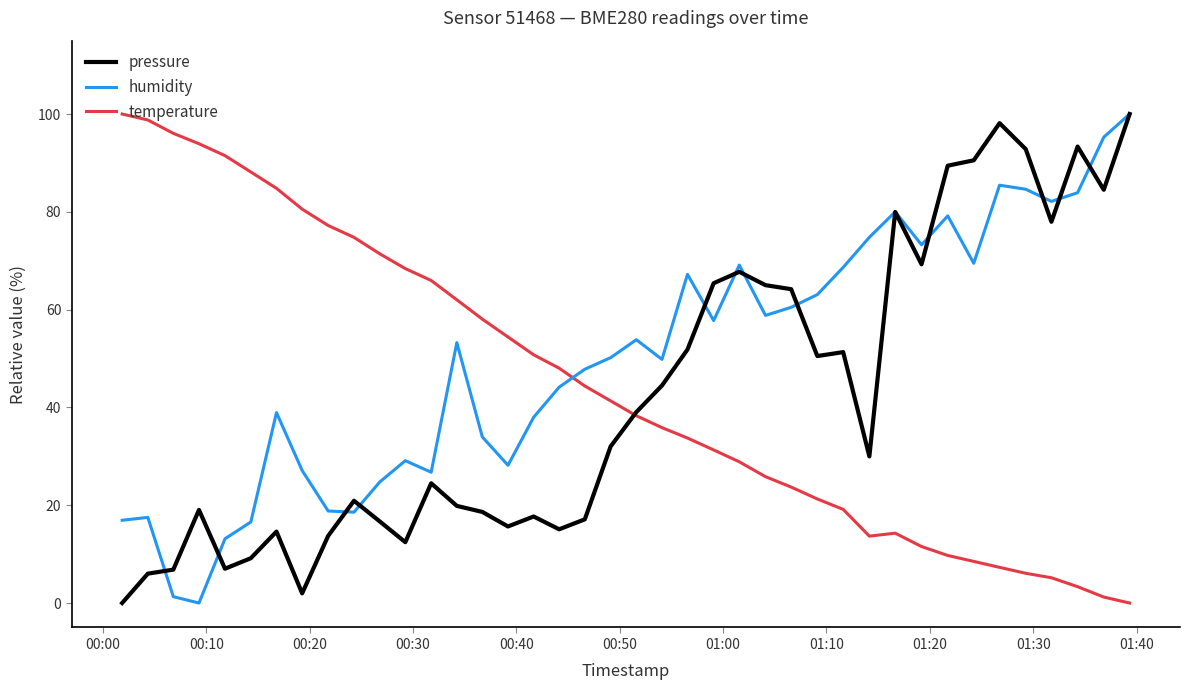

What is the maximum value for temperature?

100.0